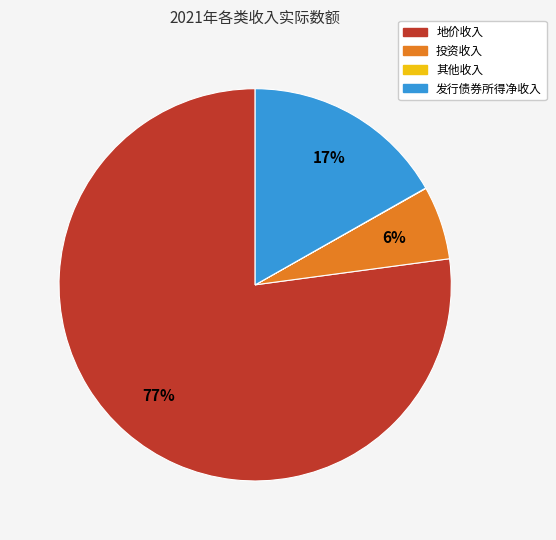

To the nearest percent, what is the average slice percentage?

25%